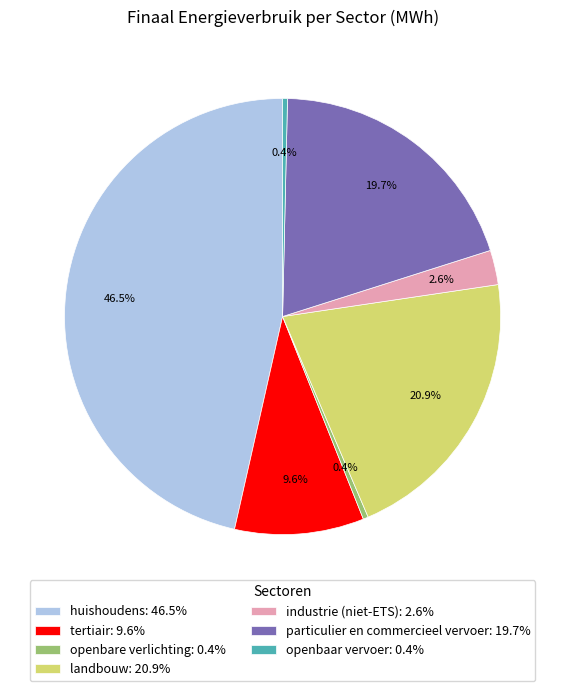

True or false: landbouw accounts for 21% of the total.

True